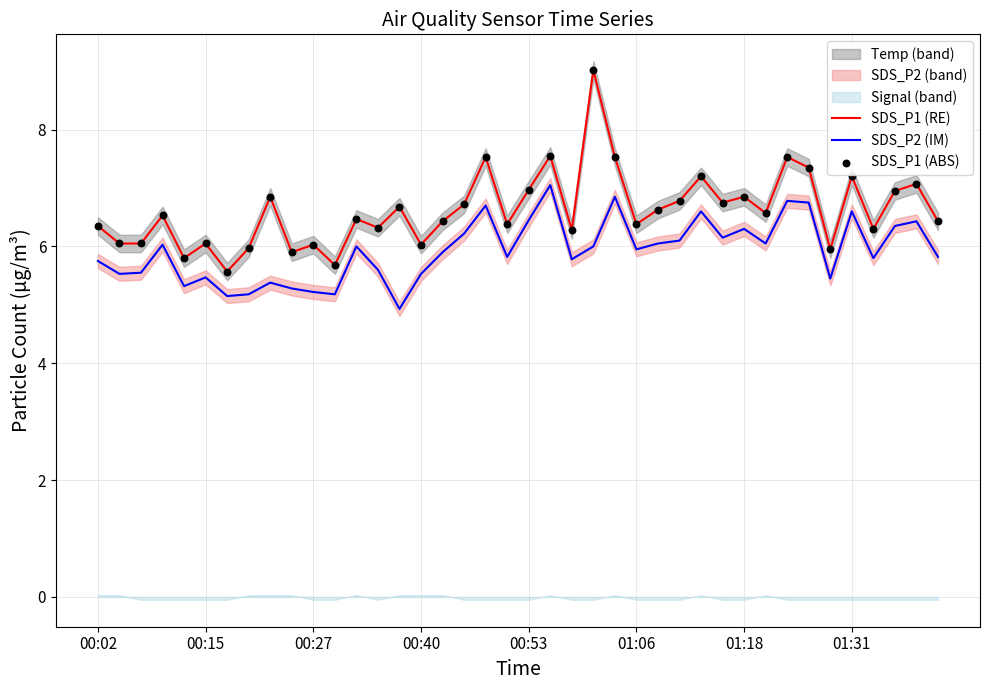

True or false: SDS_P1 (RE) and SDS_P2 (IM) intersect in this chart.

False